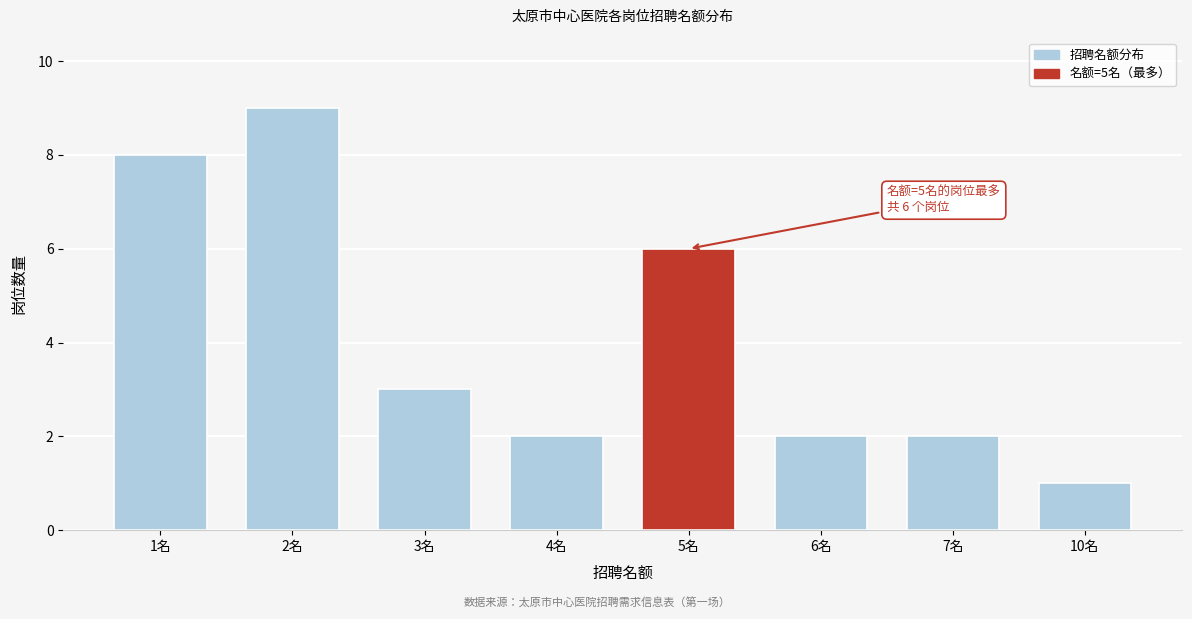

Reading right to left, extract all data points from this chart.

1	2	2	6	2	3	9	8